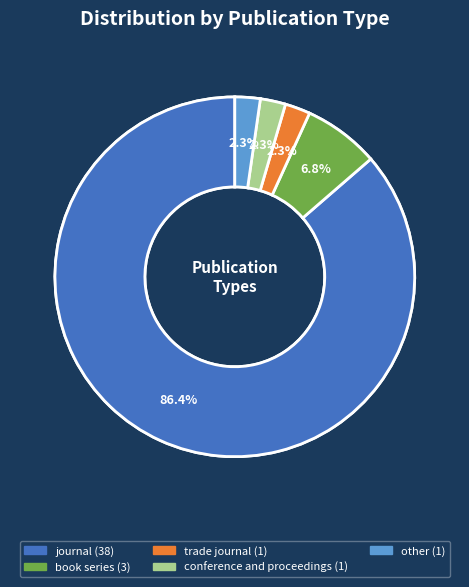

Combined, do other and journal account for over 50%?

Yes